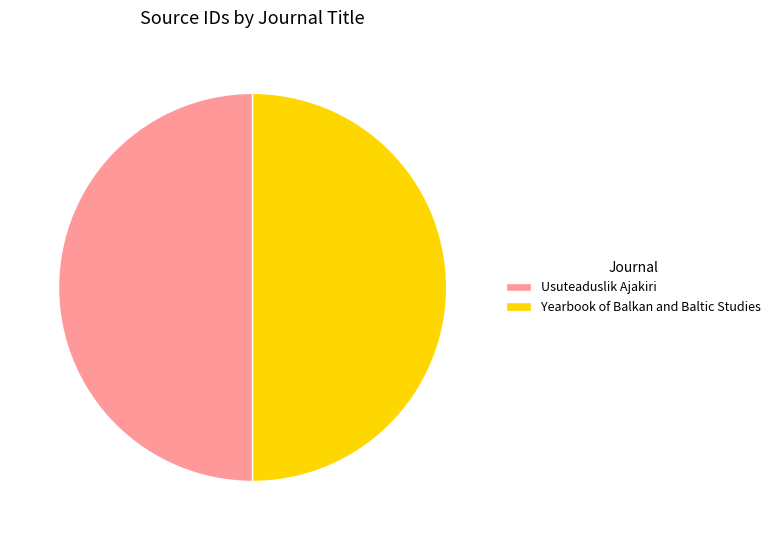

The Yearbook of Balkan and Baltic Studies slice represents 50% of the pie. True or false?

True